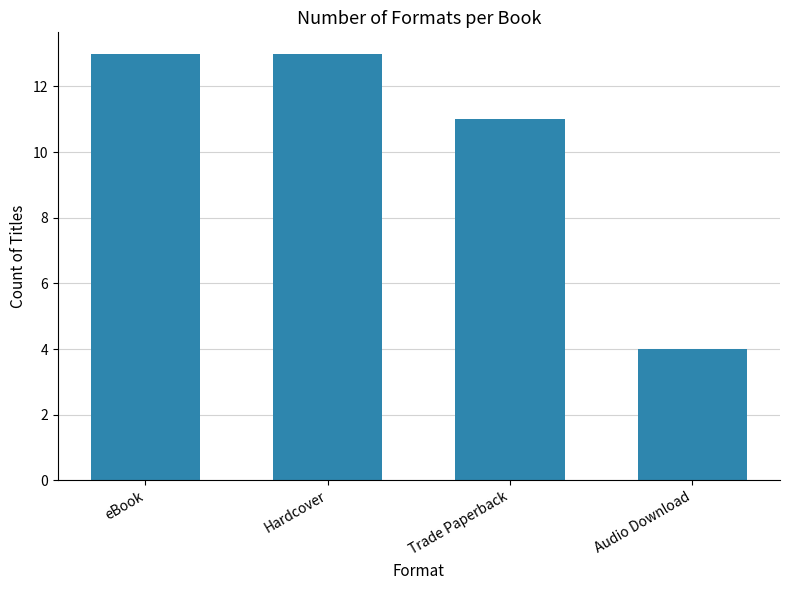

Approximately how many times larger is the value at eBook compared to Audio Download?

3.2